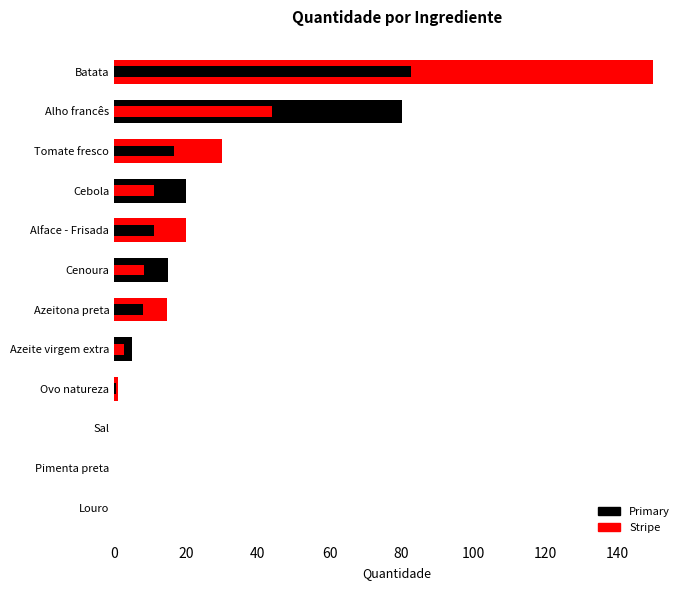

Reading right to left, what are all the values shown in this chart?

150.0	80.0	30.0	20.0	20.0	15.0	14.8	5.0	1.0	0.1	0.1	0.1